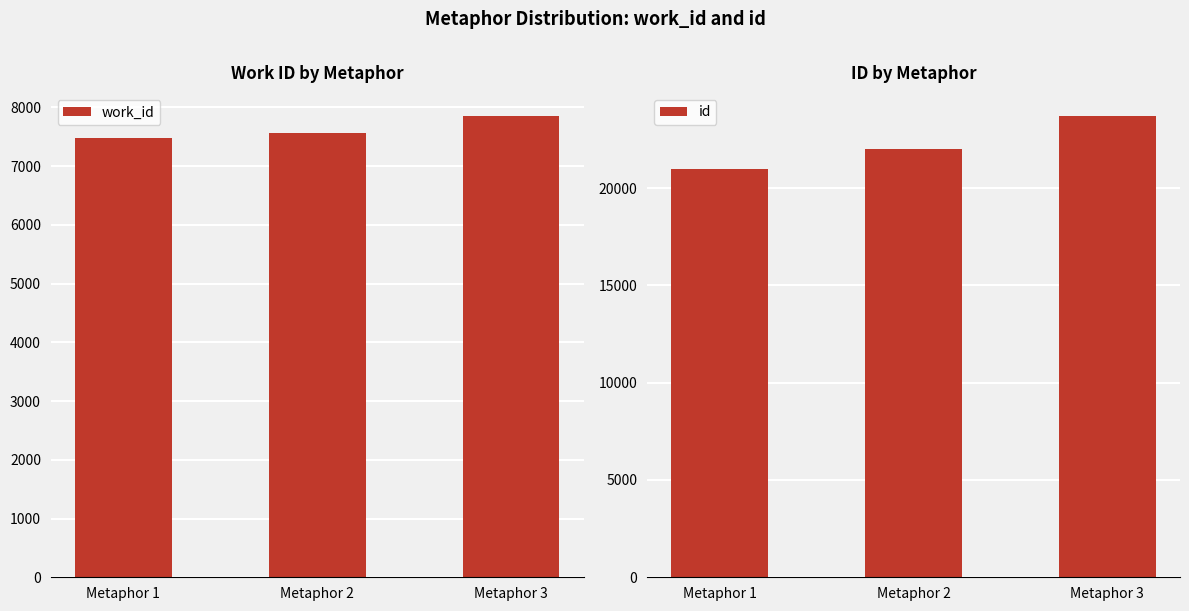

What are all the series names shown in the legend?

work_id, id